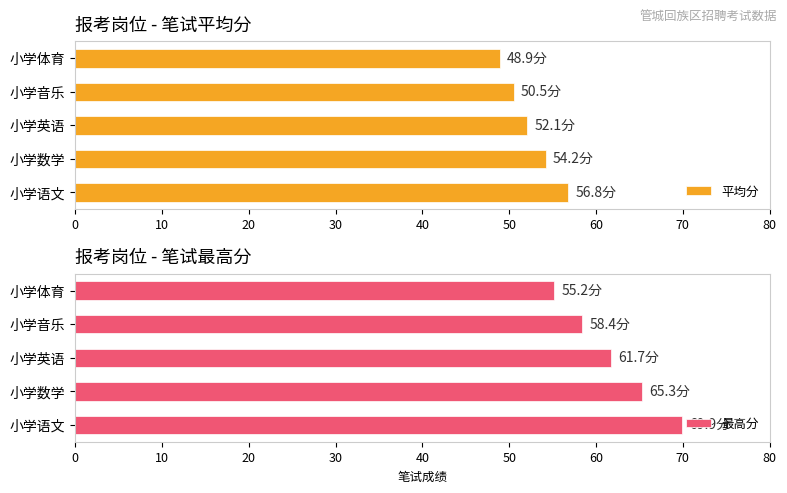

What is the minimum value for 平均分?

48.9